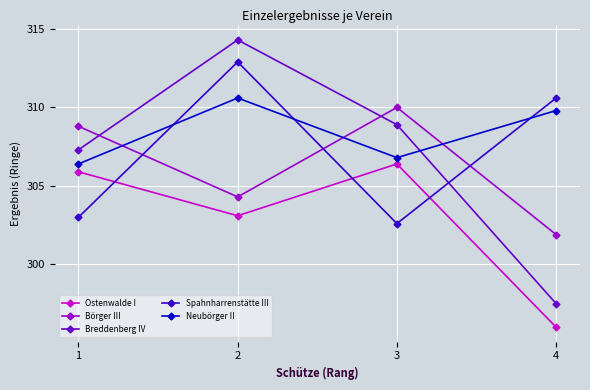

What is the value of the Börger III point at the 3rd from the left?

310.0